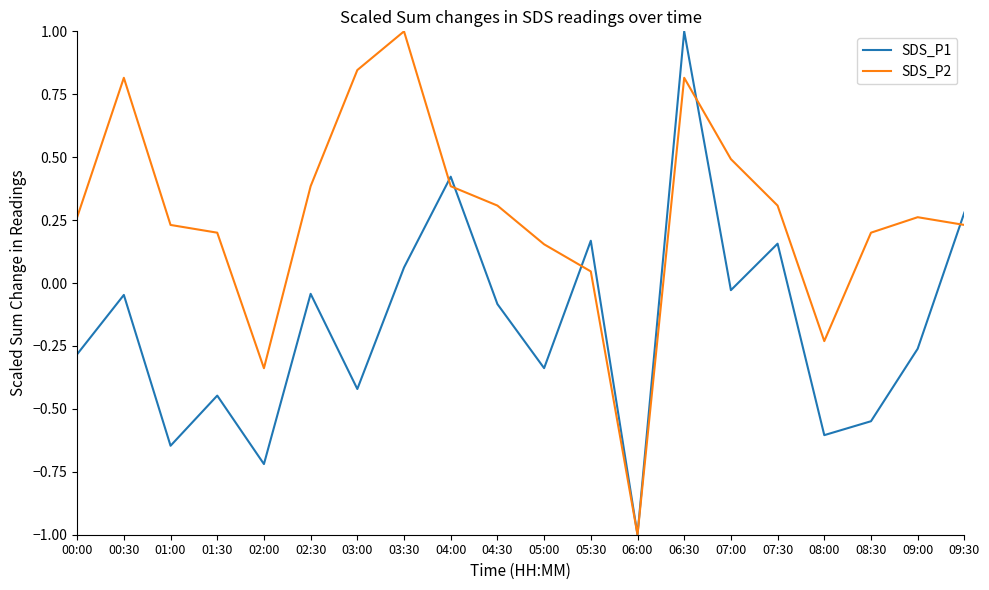

List the series in order of their overall mean, highest first.

SDS_P2, SDS_P1